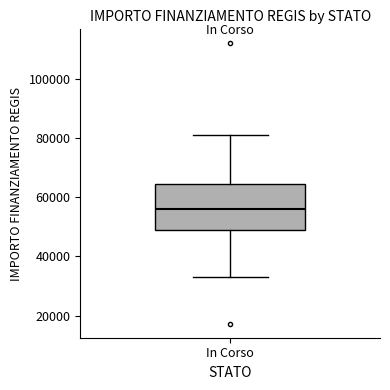

Where does the median line of the box for In Corso sit on the y-axis? The values are not printed on the chart, so give them approximately, as read against the axis.

56000